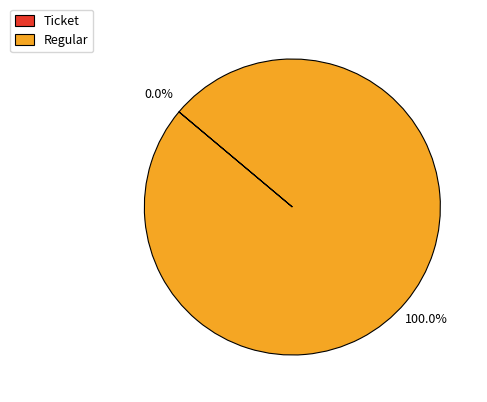

Is it true that Ticket is 9% of the pie?

False